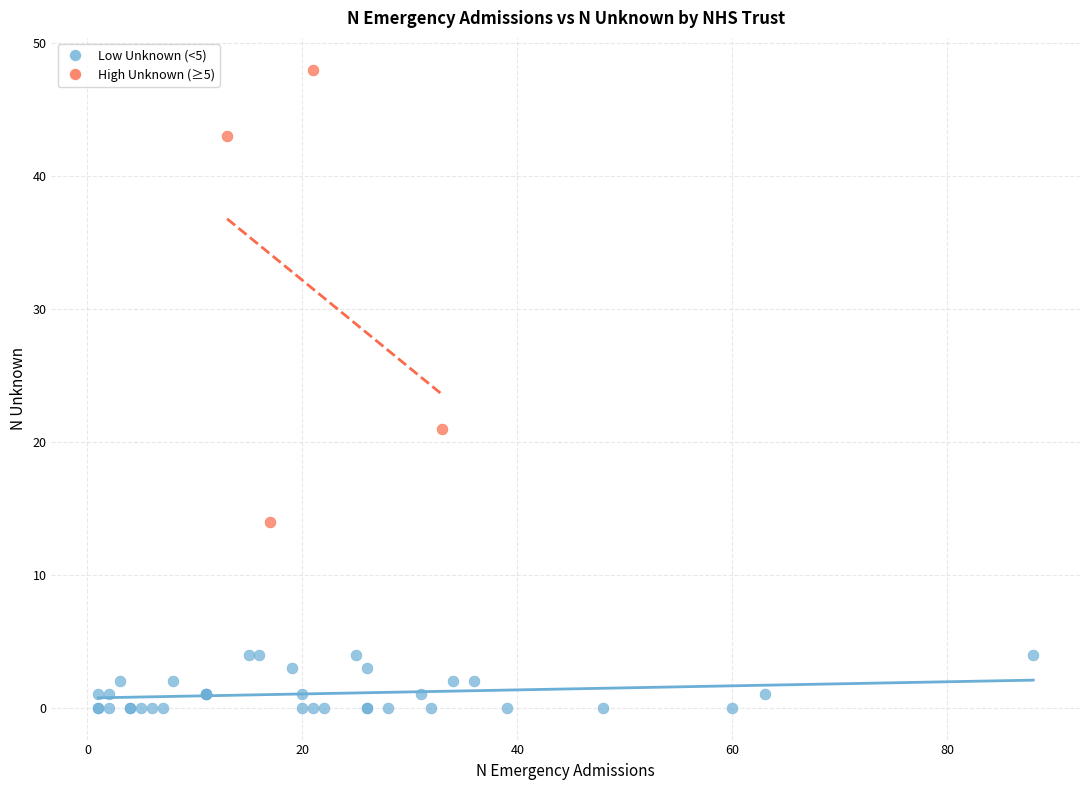

Which series has the widest spread of Y values?

High Unknown (≥5)